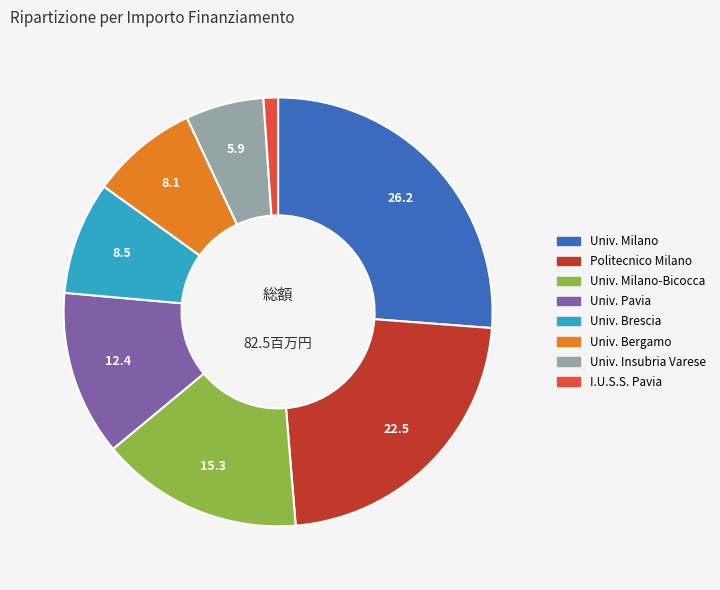

Does any single category account for the majority?

No